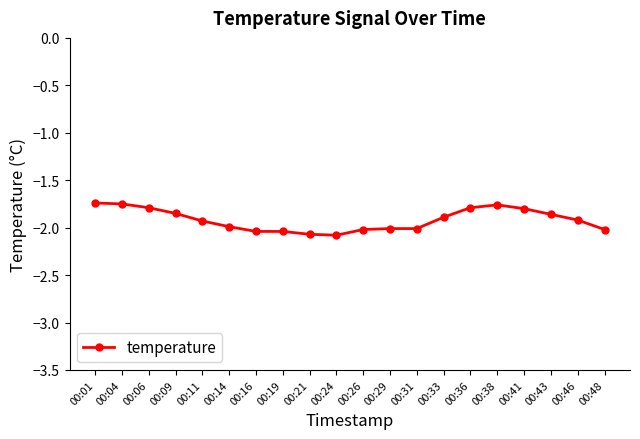

The chart shows a value of -0.6 at 00:16. True or false?

False